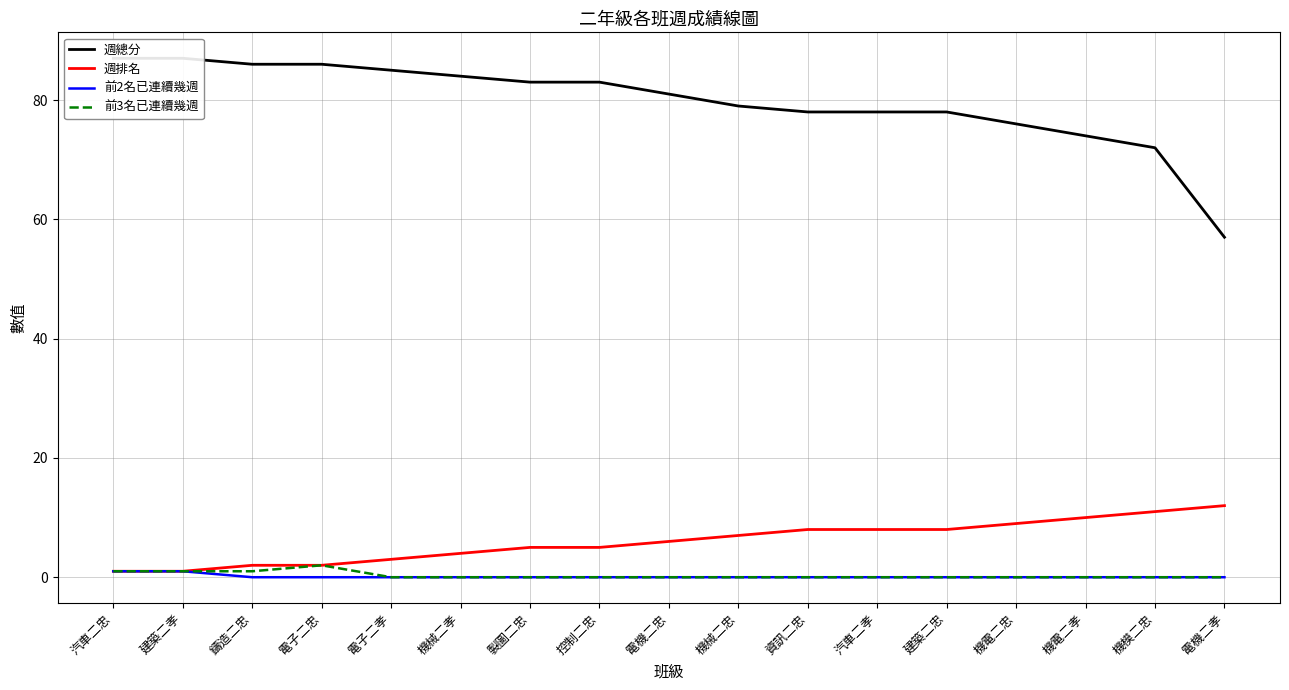

Which series has the largest total across all categories?

週總分